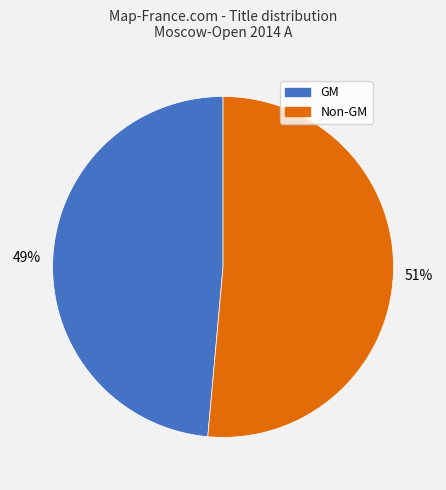

Does any single category account for the majority?

Yes